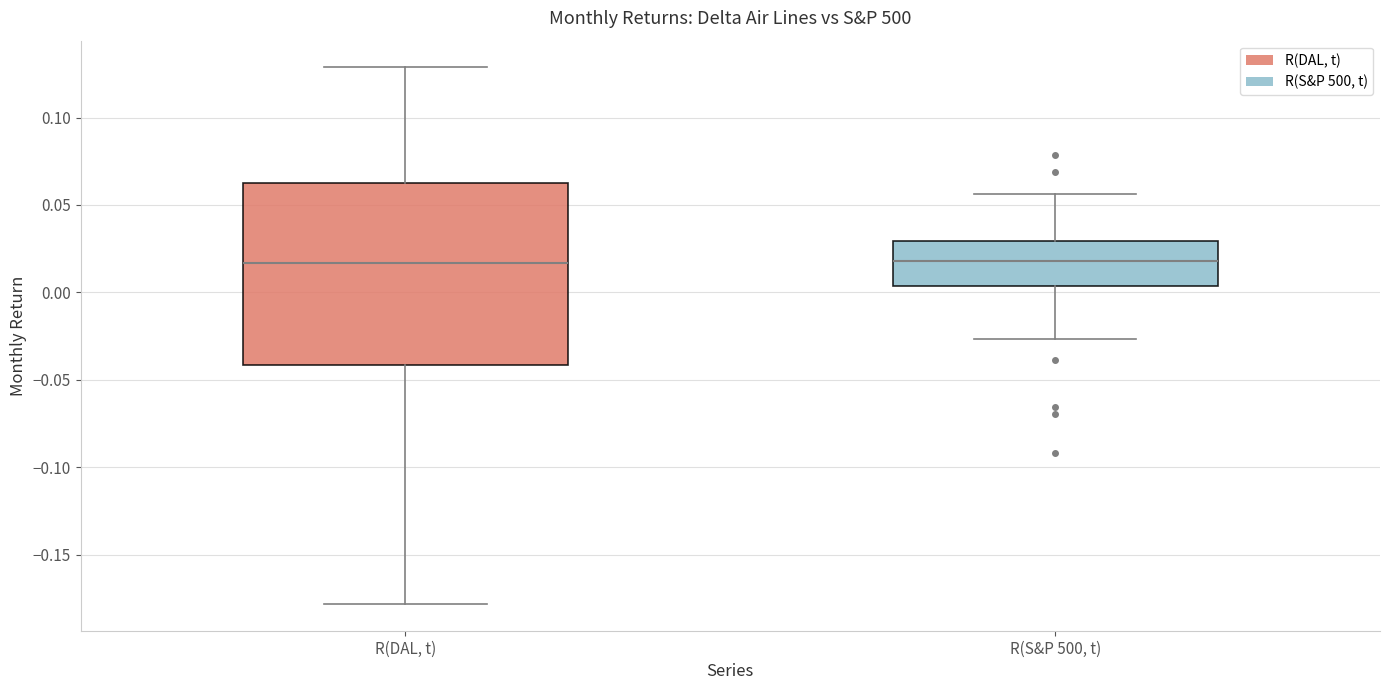

Reading left to right, transcribe this box plot: for each box, give where its median line is, the range the box spans, and where its two whiskers end, as read against the y-axis. The values are not printed on the chart, so give them approximately, as read against the axis.

R(DAL, t): median 0.015, box -0.040 to 0.065, whiskers -0.180 to 0.130
R(S&P 500, t): median 0.020, box 0.005 to 0.030, whiskers -0.025 to 0.055